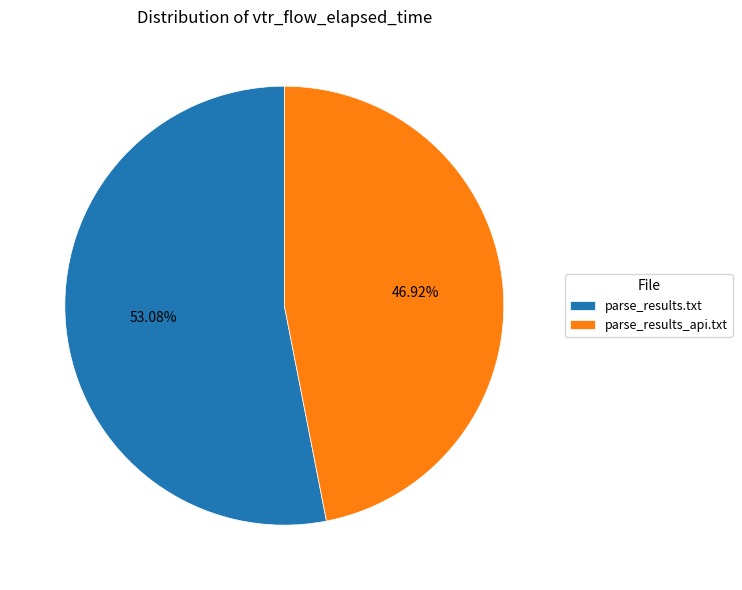

Between parse_results.txt and parse_results_api.txt, which is larger?

parse_results.txt